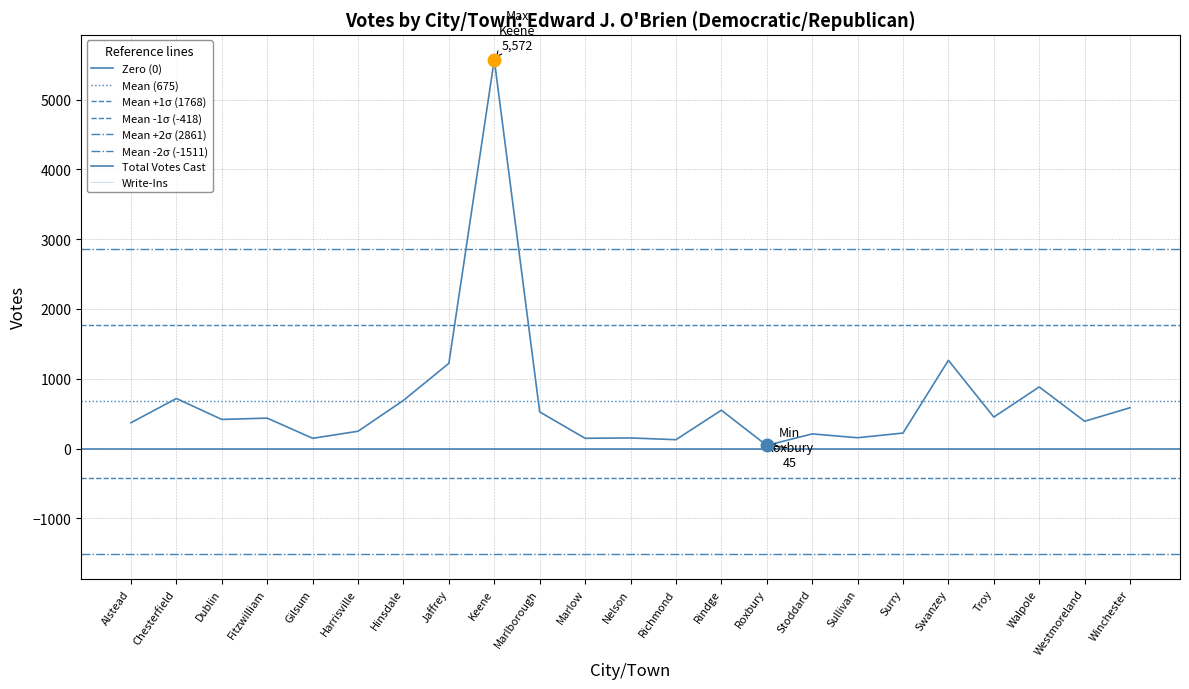

The value at Dublin is 417. True or false?

True